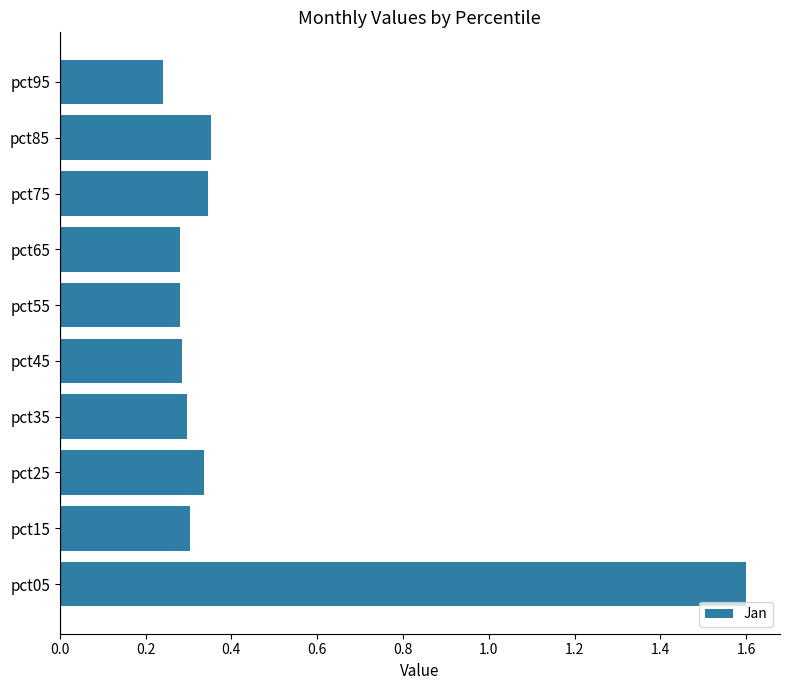

Which category has the highest value across all series?

pct05